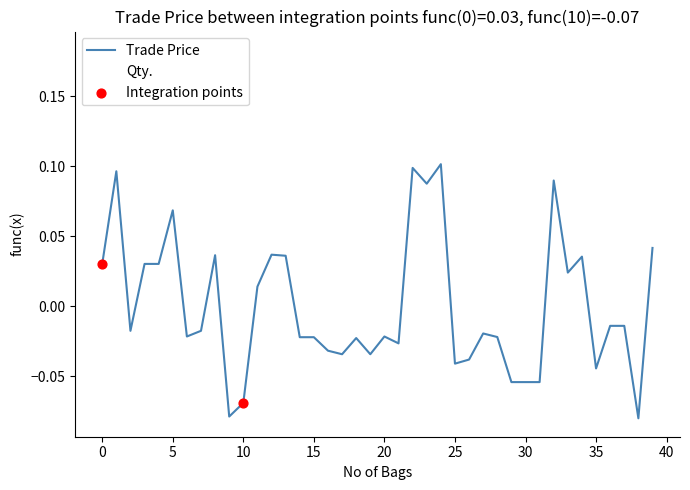

Which series has the widest spread of values?

Qty.